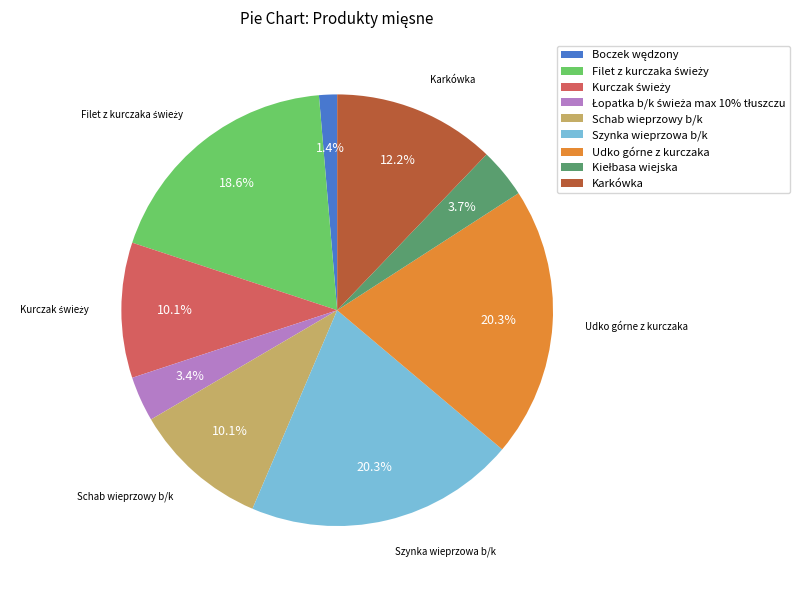

Is there a majority slice in this chart?

No